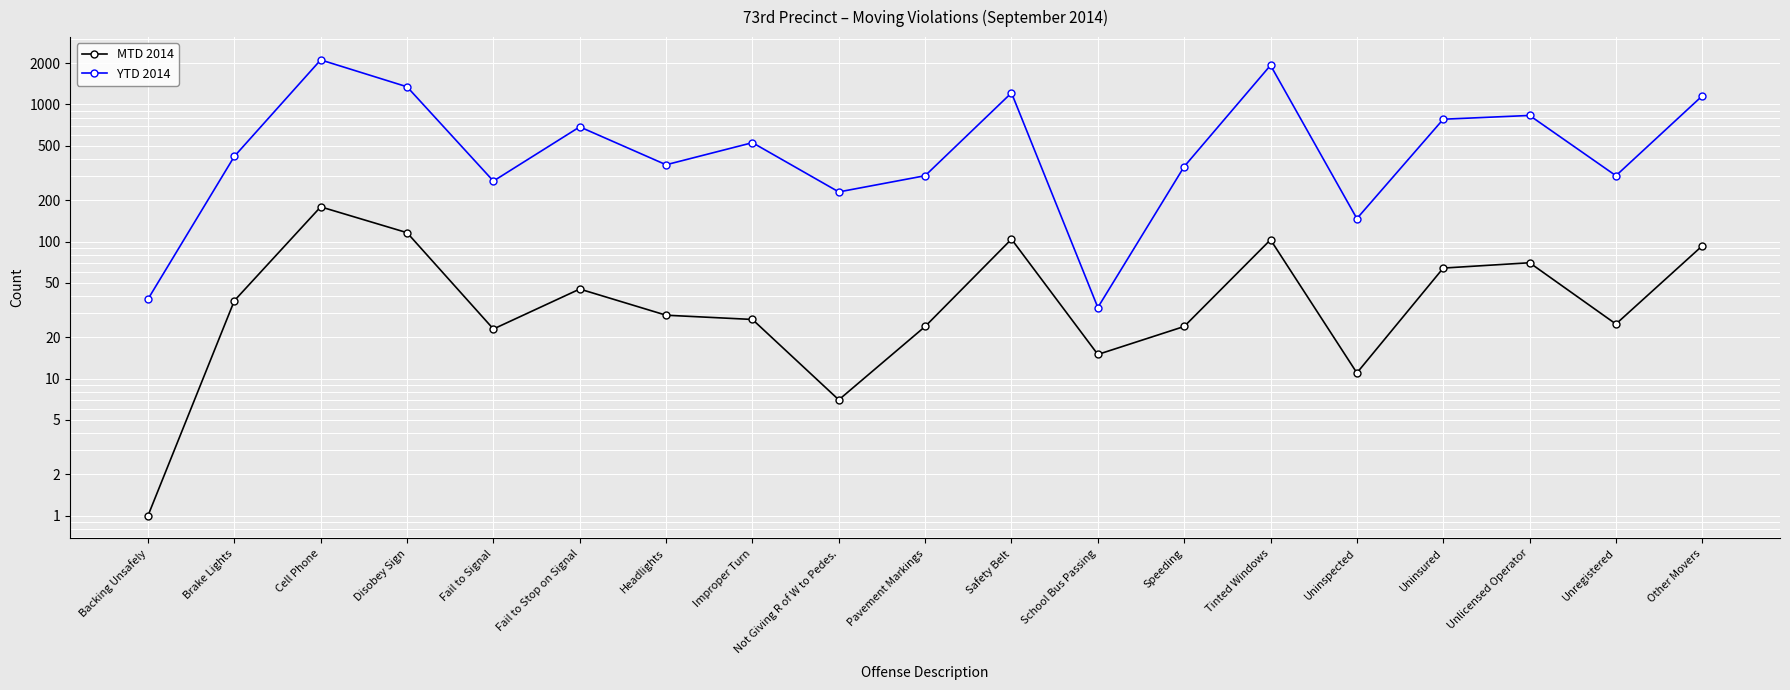

The value of YTD 2014 at Headlights is 363. True or false?

True